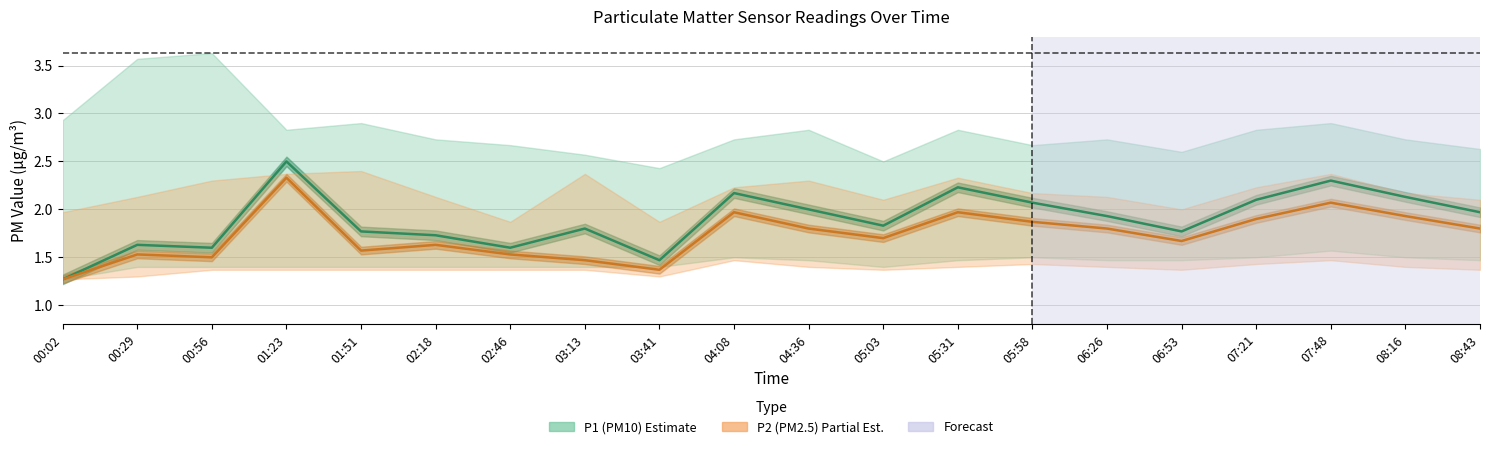

Does the chart have visible grid lines?

Yes